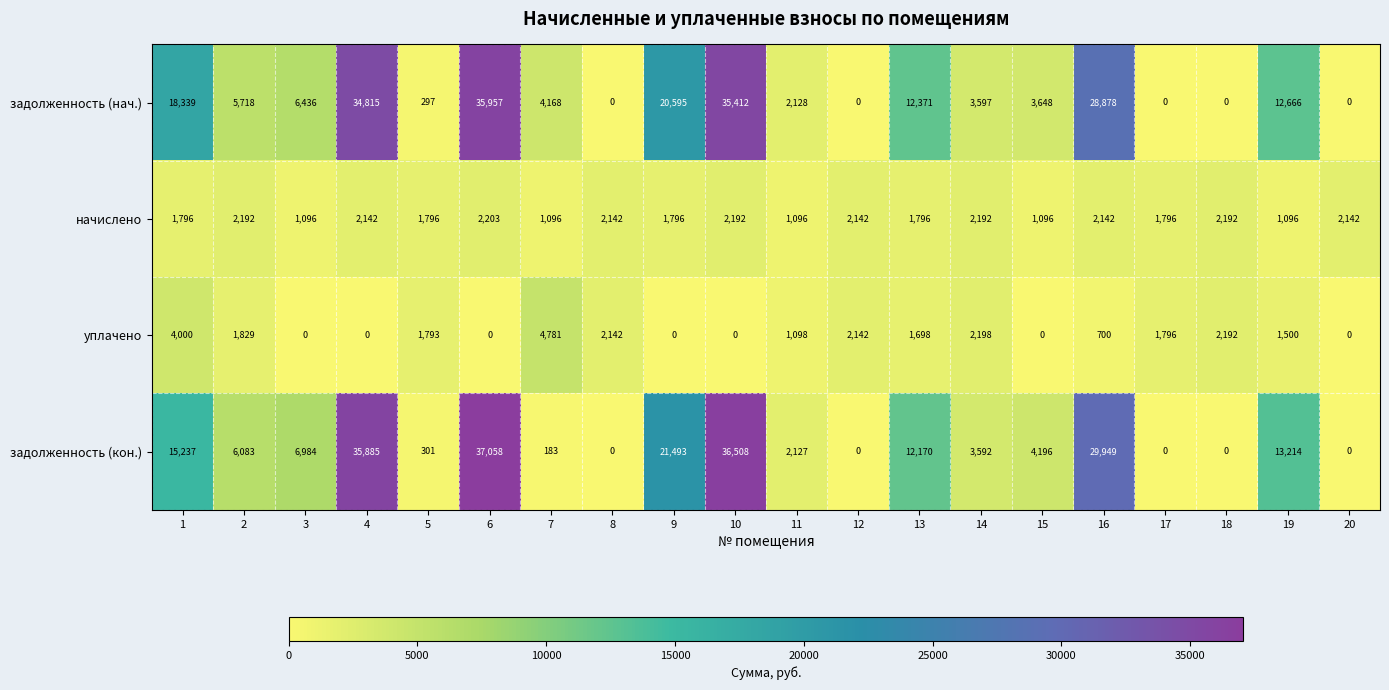

What is the maximum value shown in the chart?

37058